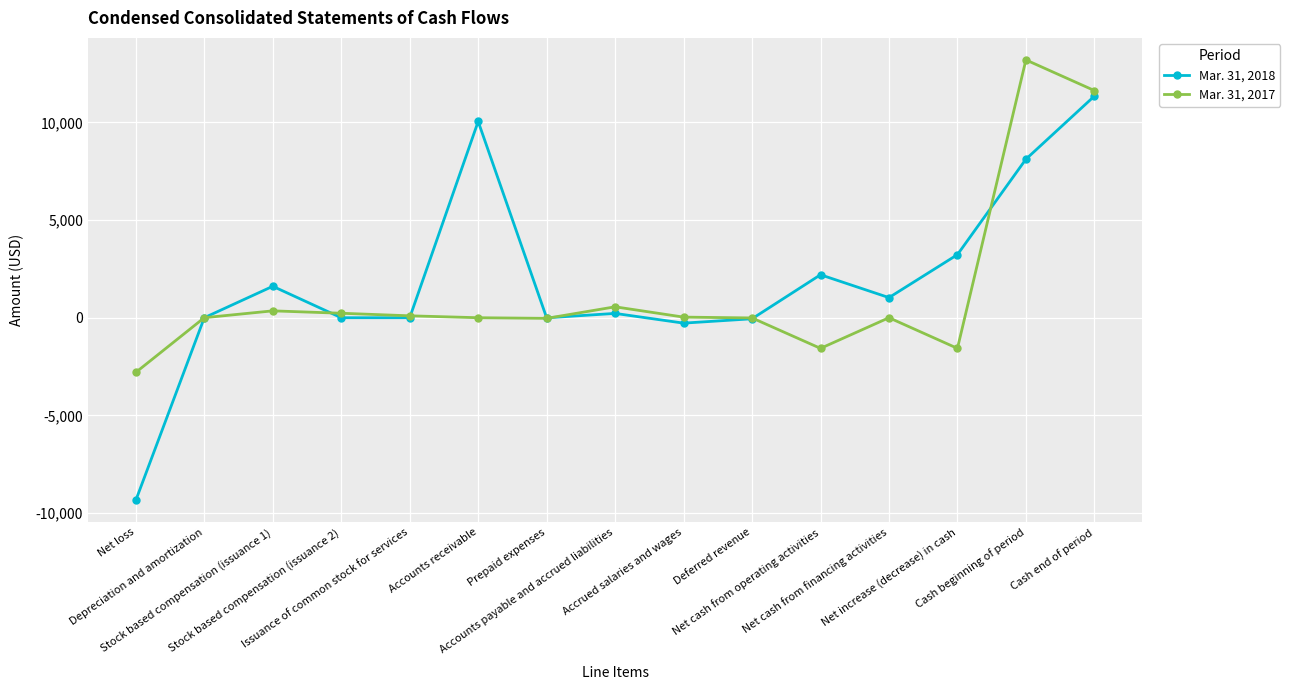

What is the minimum value shown in the chart?

-9344